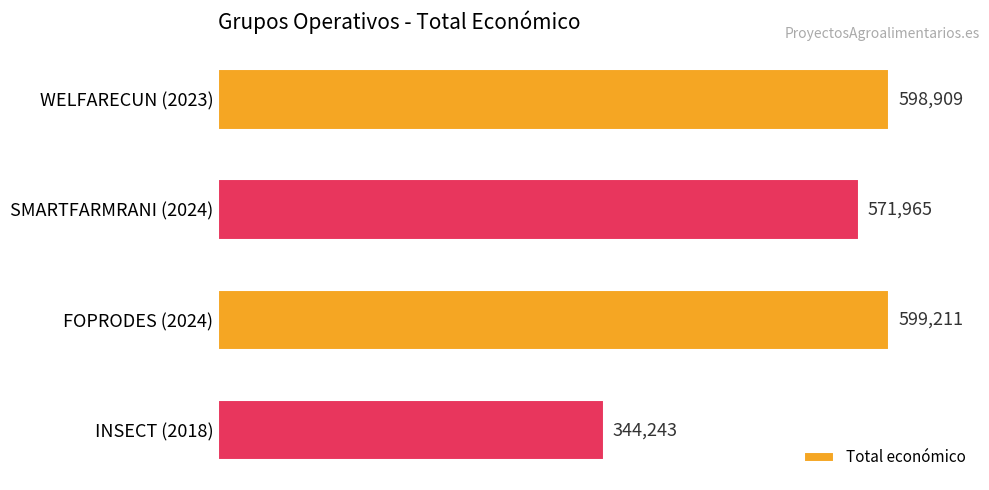

What is the difference between the maximum and second lowest values?

27246